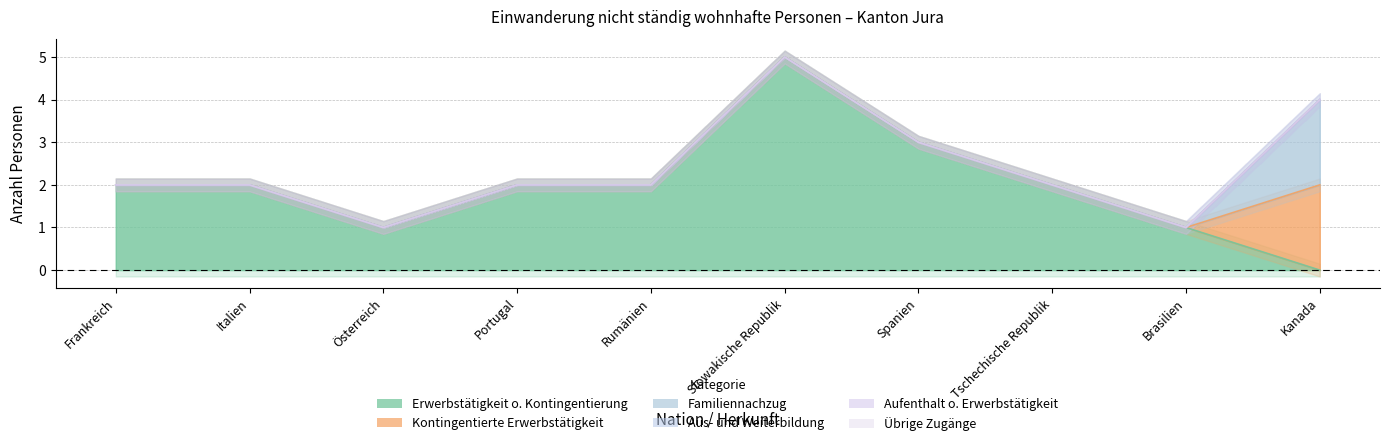

At which category is the sum across all series the highest?

Slowakische Republik